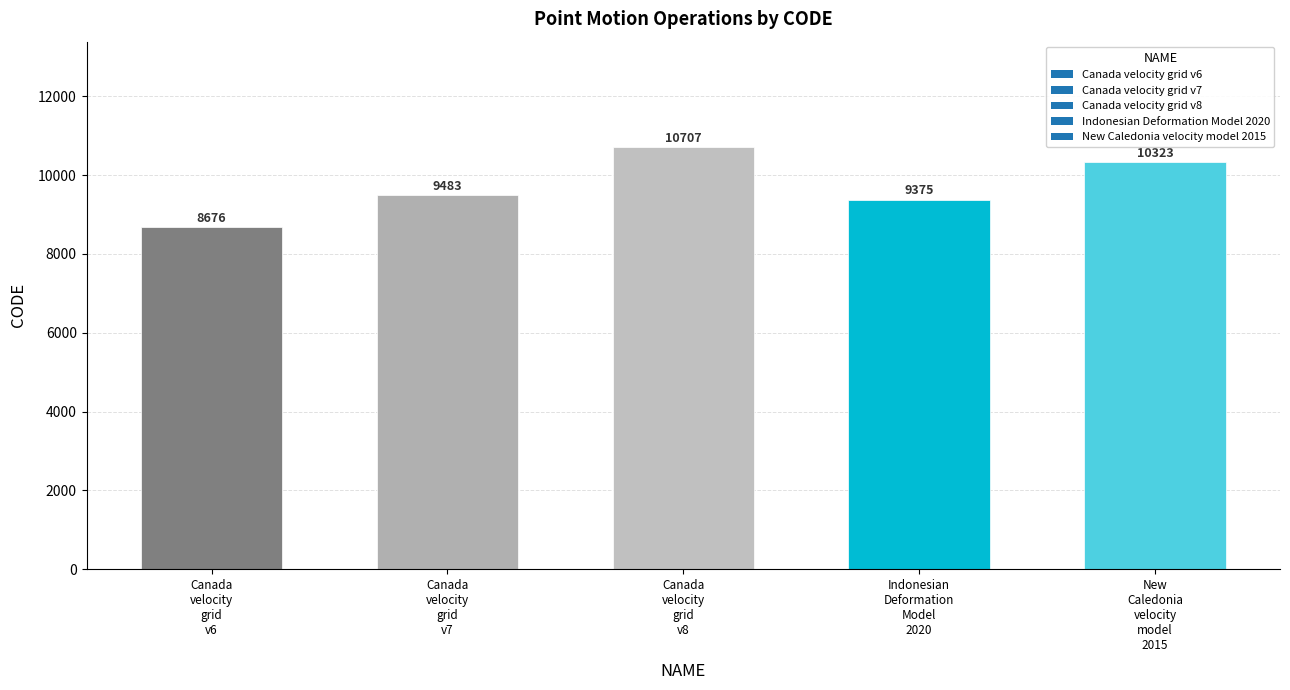

Reading right to left, list all the values displayed in this chart.

10323	9375	10707	9483	8676